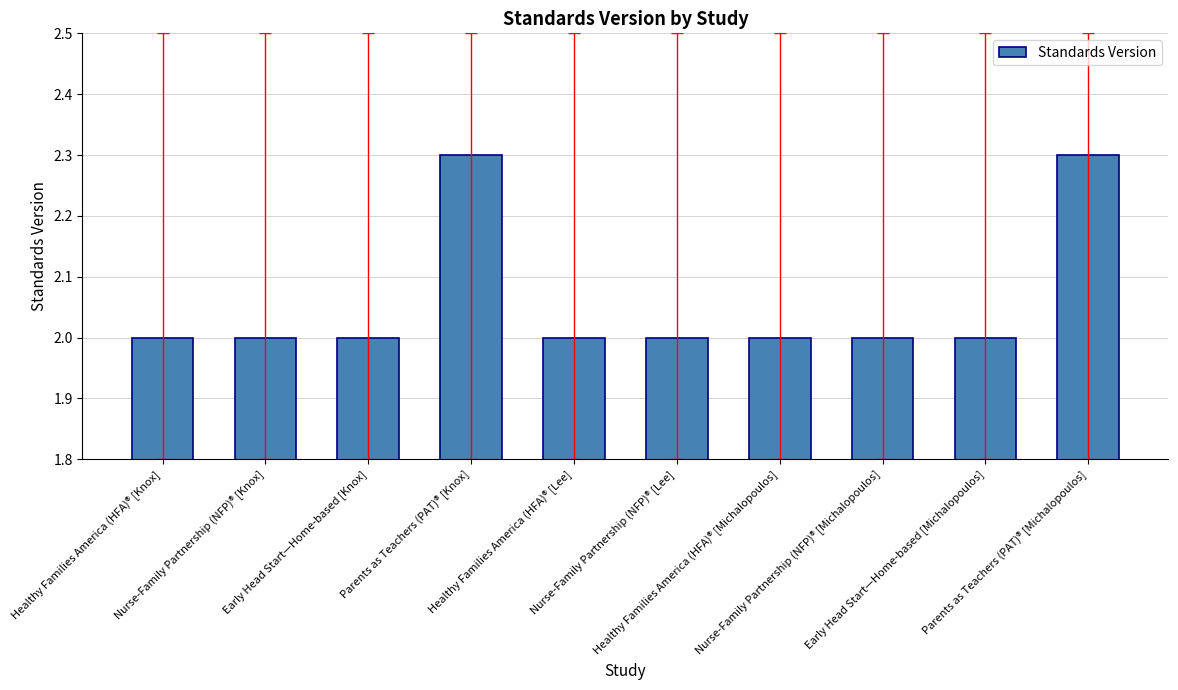

Reading right to left, list all the values displayed in this chart.

2.3	2.0	2.0	2.0	2.0	2.0	2.3	2.0	2.0	2.0